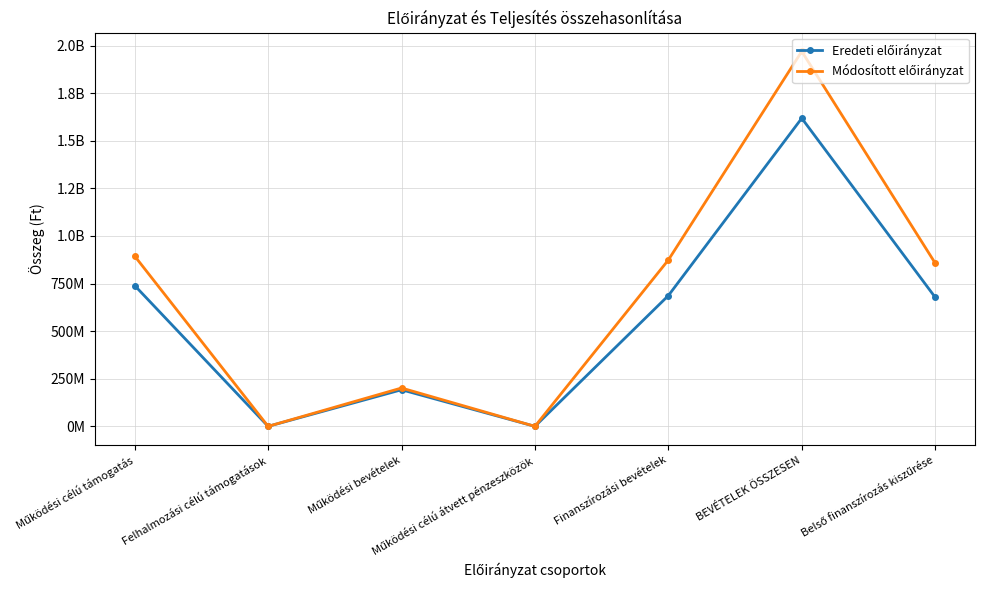

How many interior local valleys does the Eredeti előirányzat series have?

2